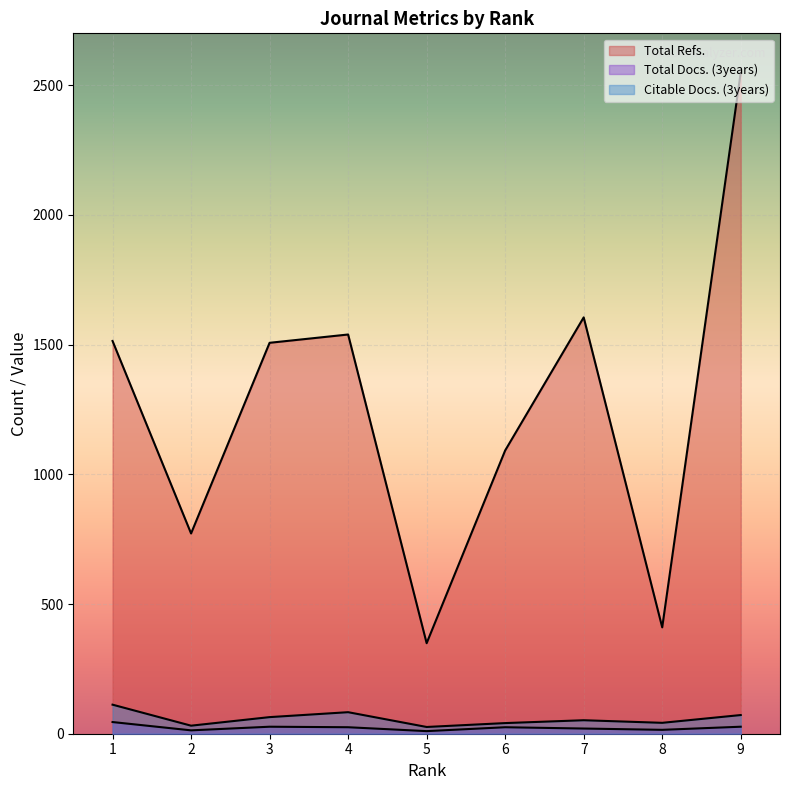

What is the difference between the maximum and minimum values in the Total Refs. series?

2200